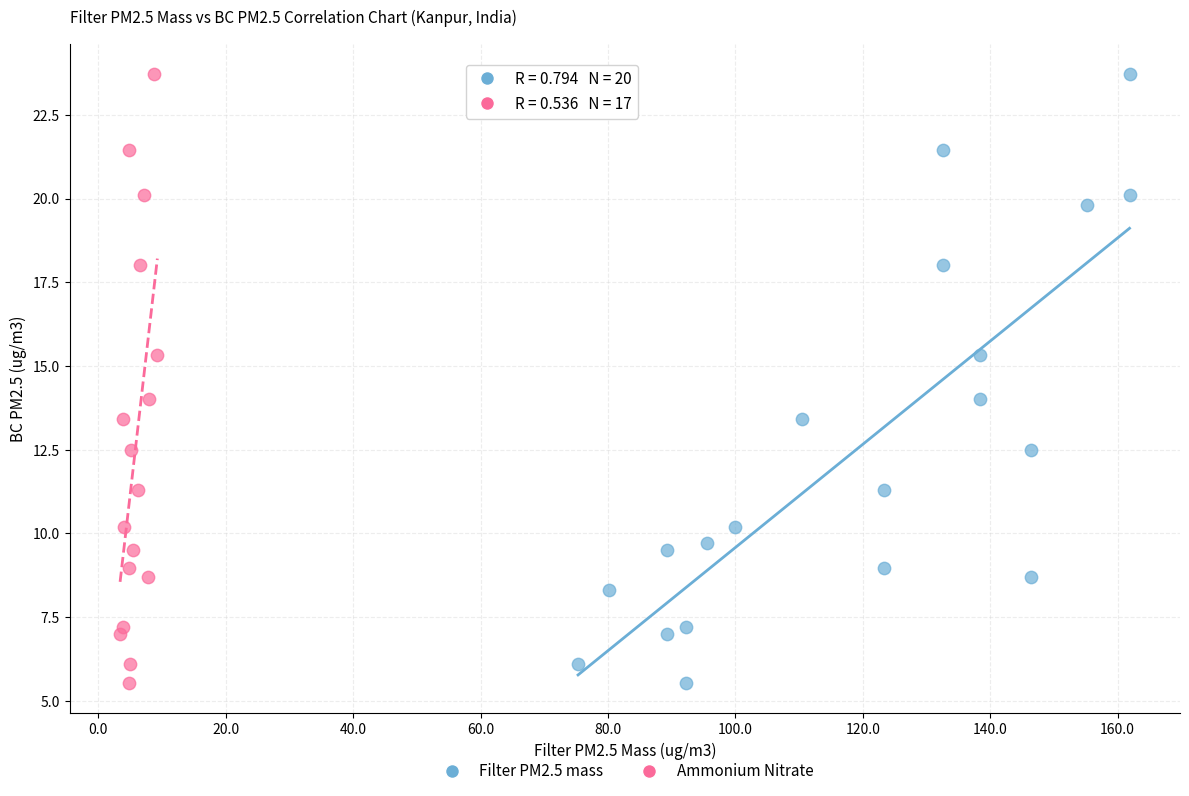

What are all the series names shown in the legend?

Filter PM2.5 mass, Ammonium Nitrate